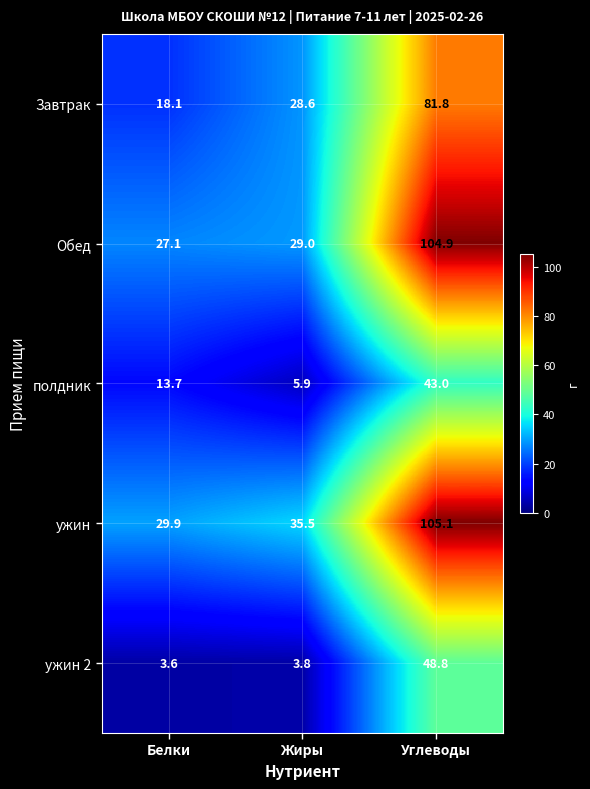

At which category is the sum across all series the highest?

Углеводы